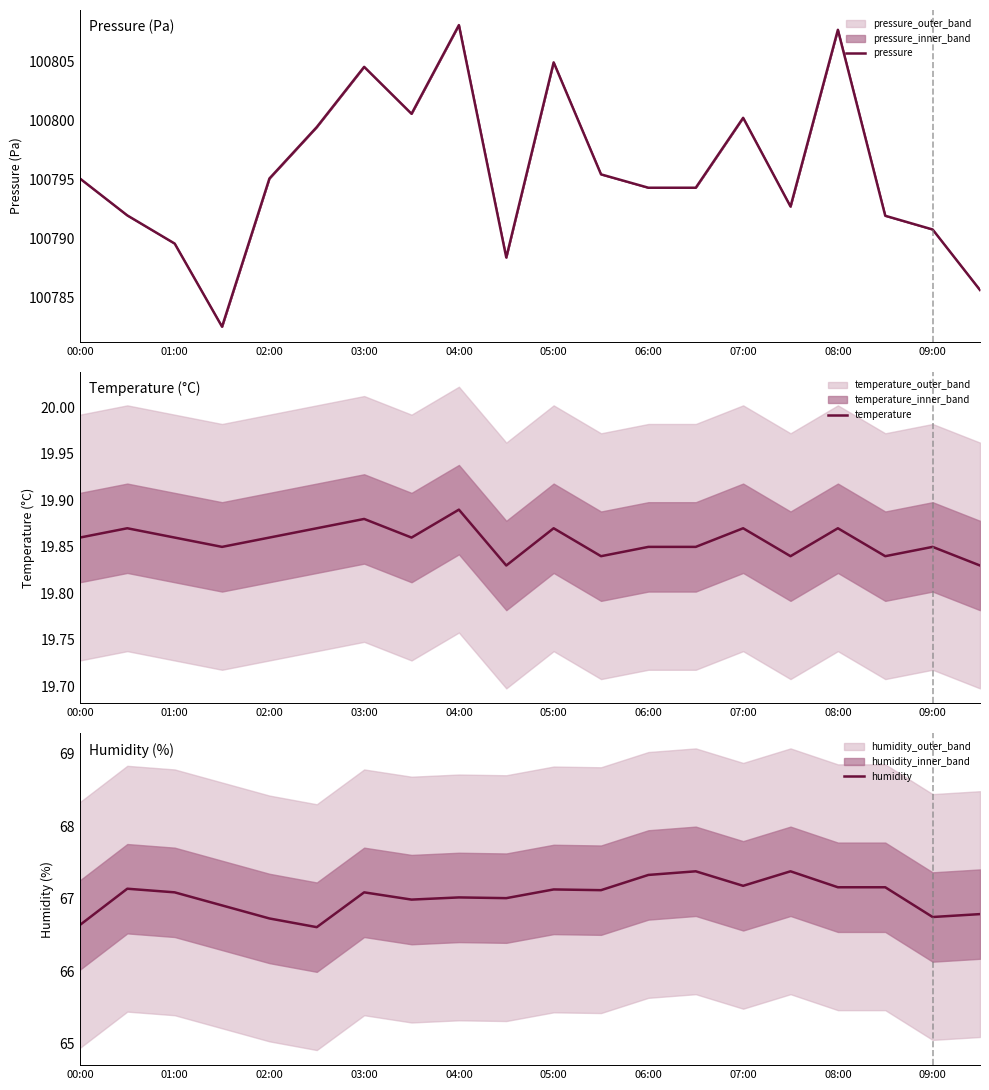

What is the value of the pressure point at the 2nd from the left?

100792.0